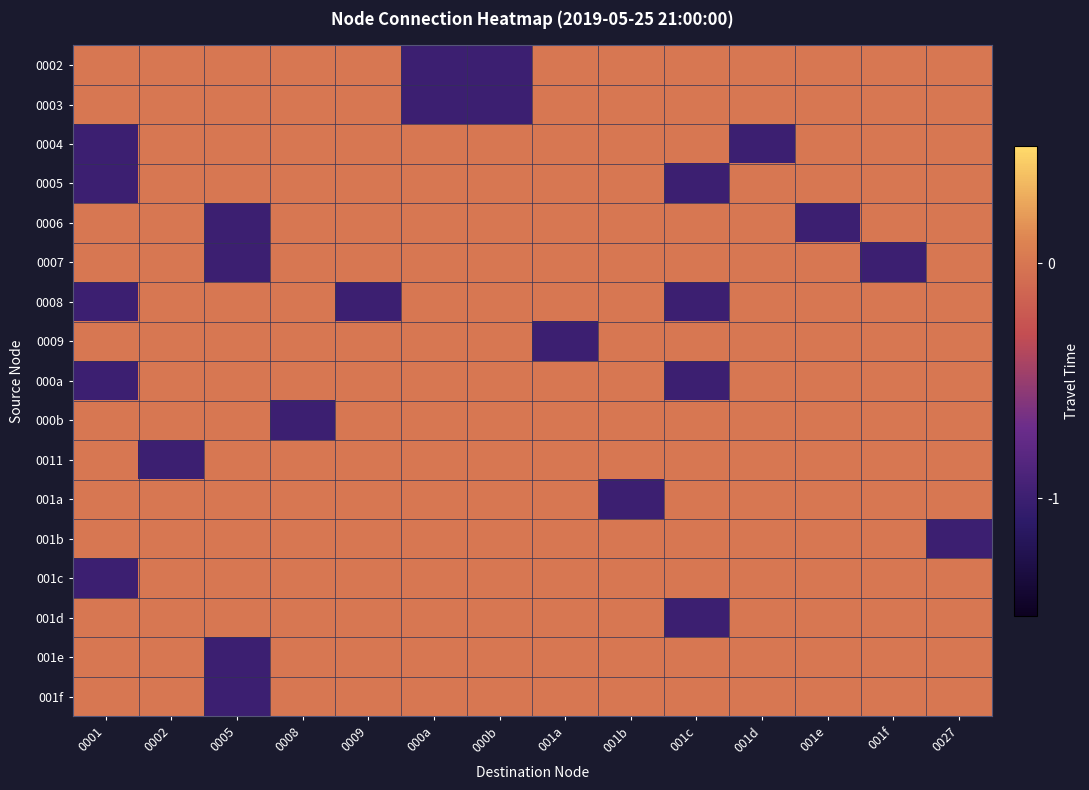

At which category is the sum across all series the highest?

0002